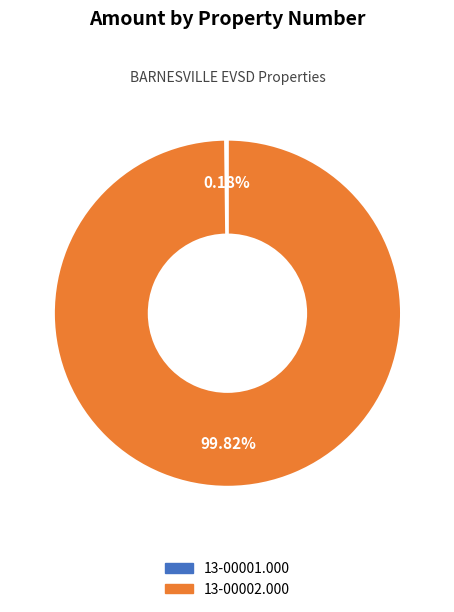

Which slice is the largest?

13-00002.000